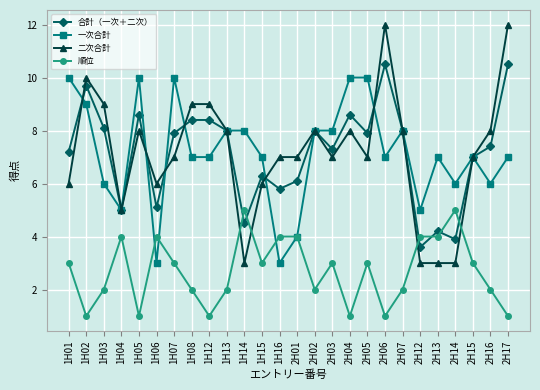

At which category does 順位 reach its first local peak?

1H04